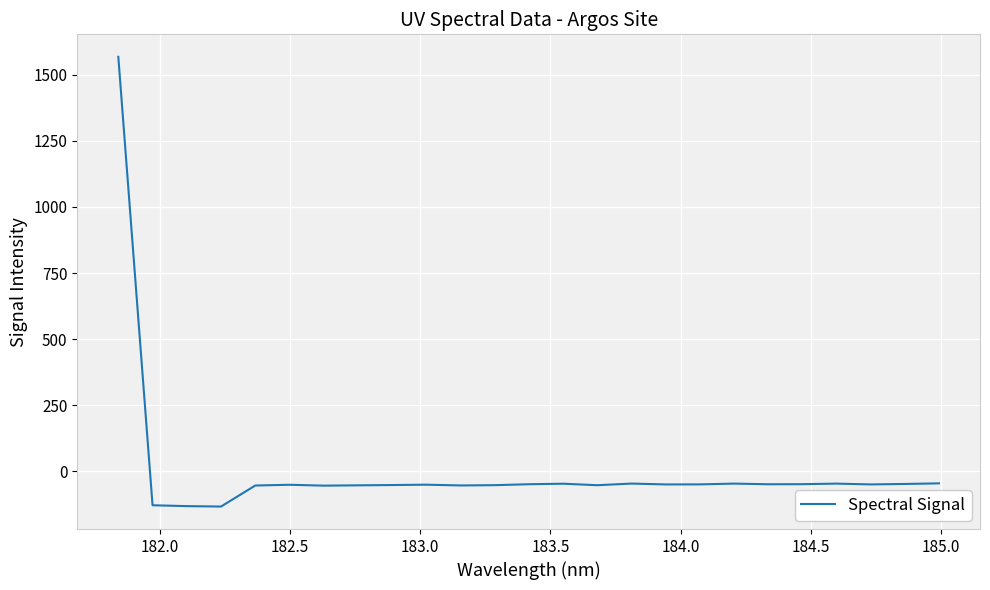

What is the maximum value shown in the chart?

1568.0